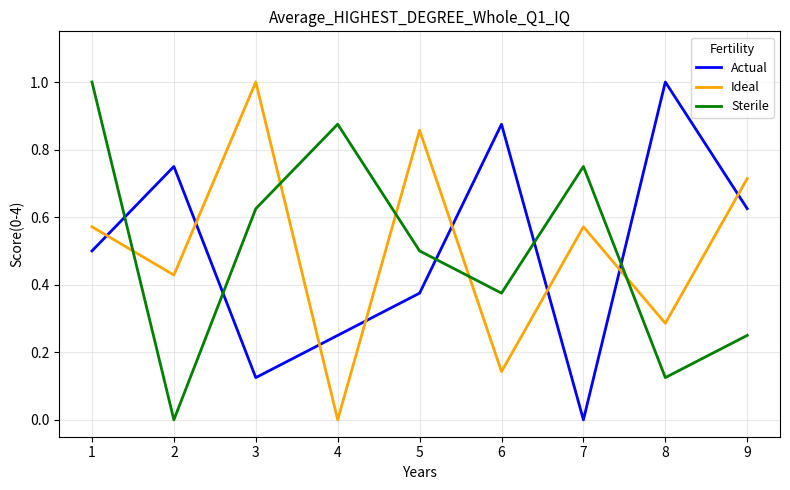

How many interior local peaks does the Sterile series have?

2